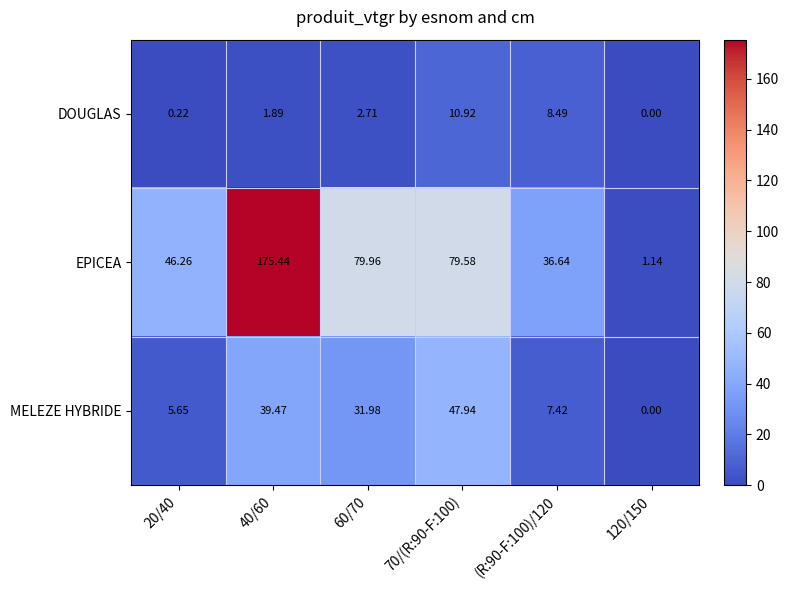

Which series has the largest range (max minus min)?

EPICEA